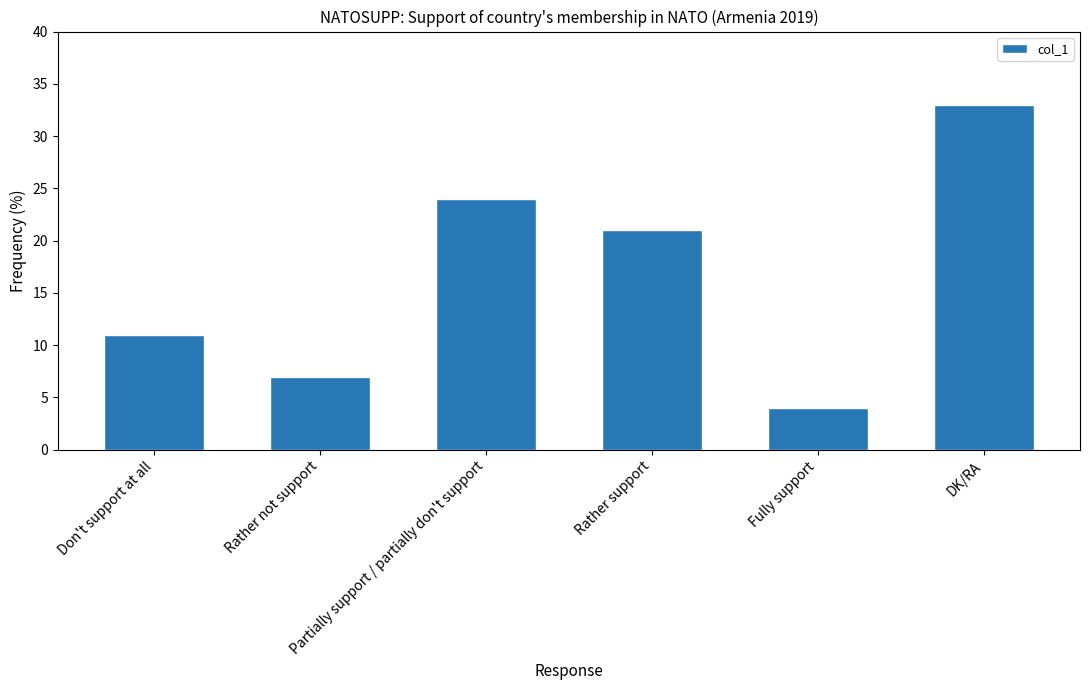

The value at Partially support / partially don't support is 39. True or false?

False